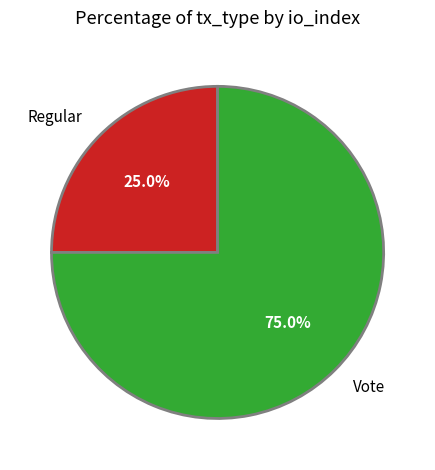

Which slice is the smallest?

Regular